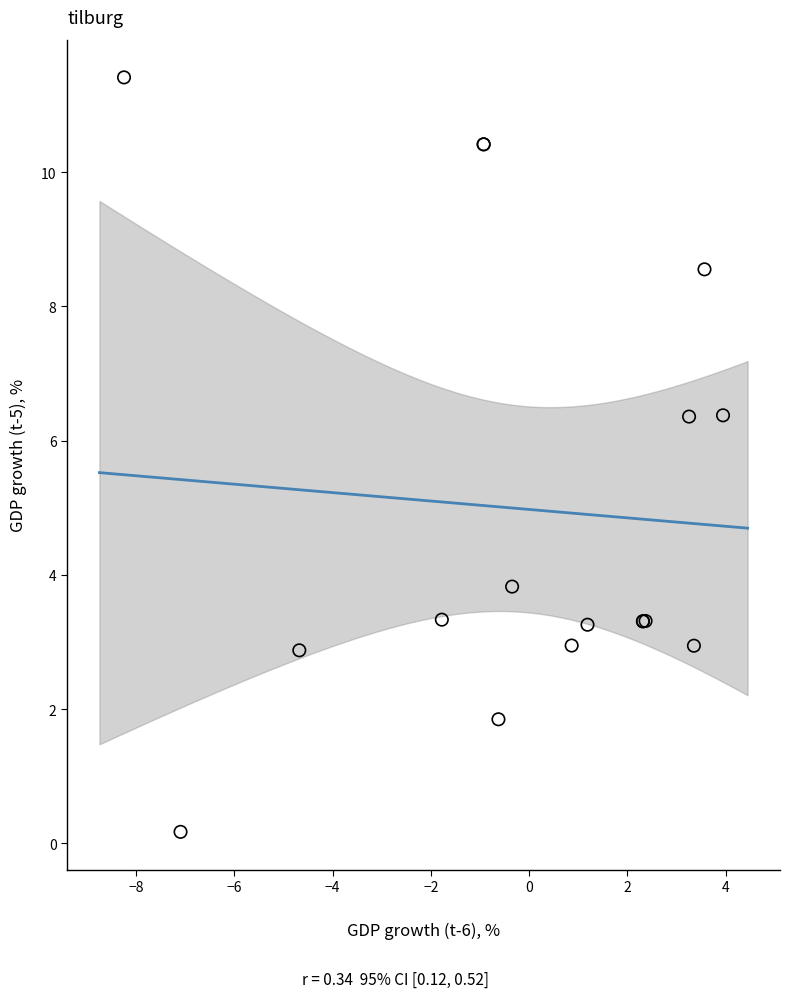

What Y value in the scatter plot is closest to 5?

3.8